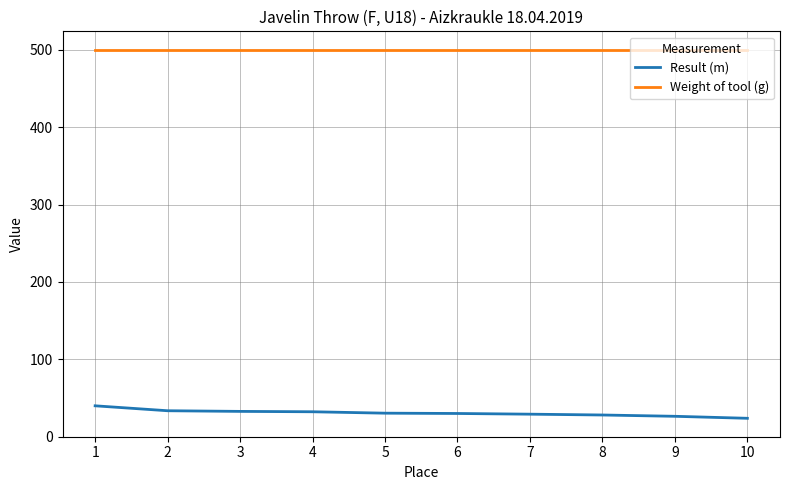

What is the minimum value for Result (m)?

23.7